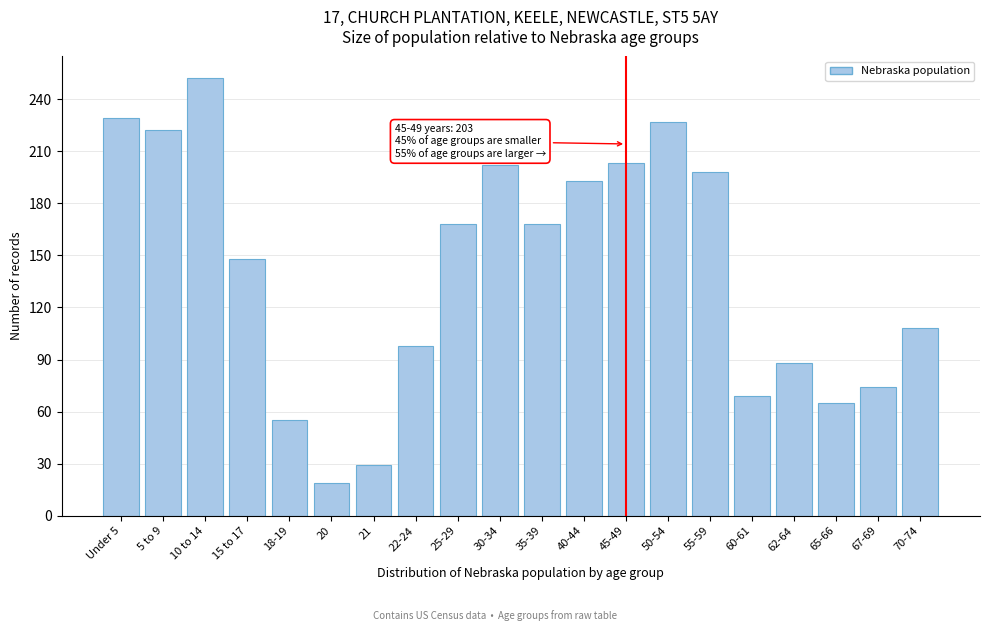

Which has a higher value, 15 to 17 or Under 5?

Under 5